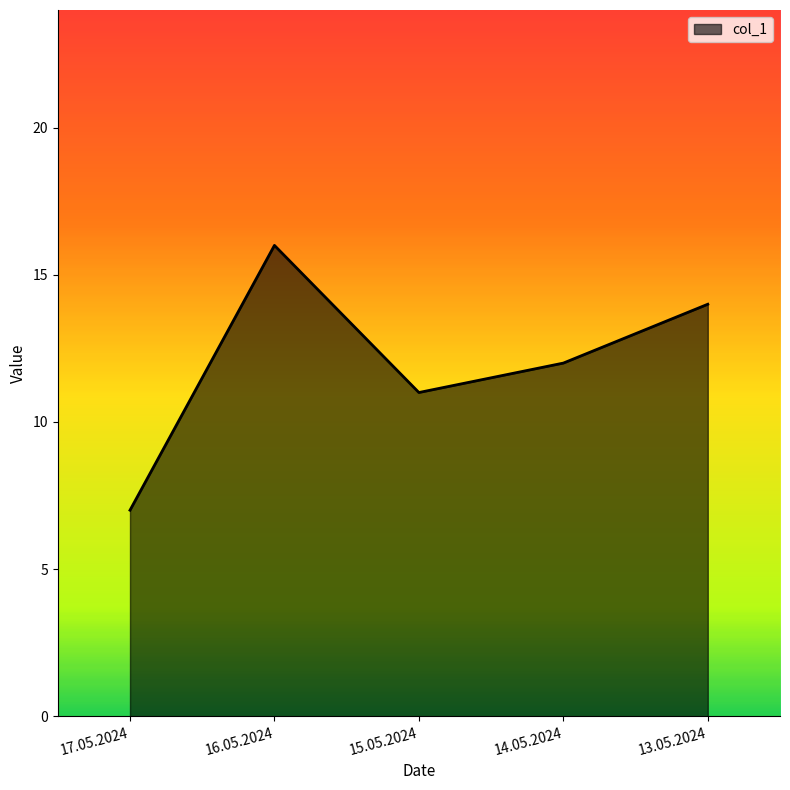

How many interior local valleys (lower than both neighbors) does the data have?

1